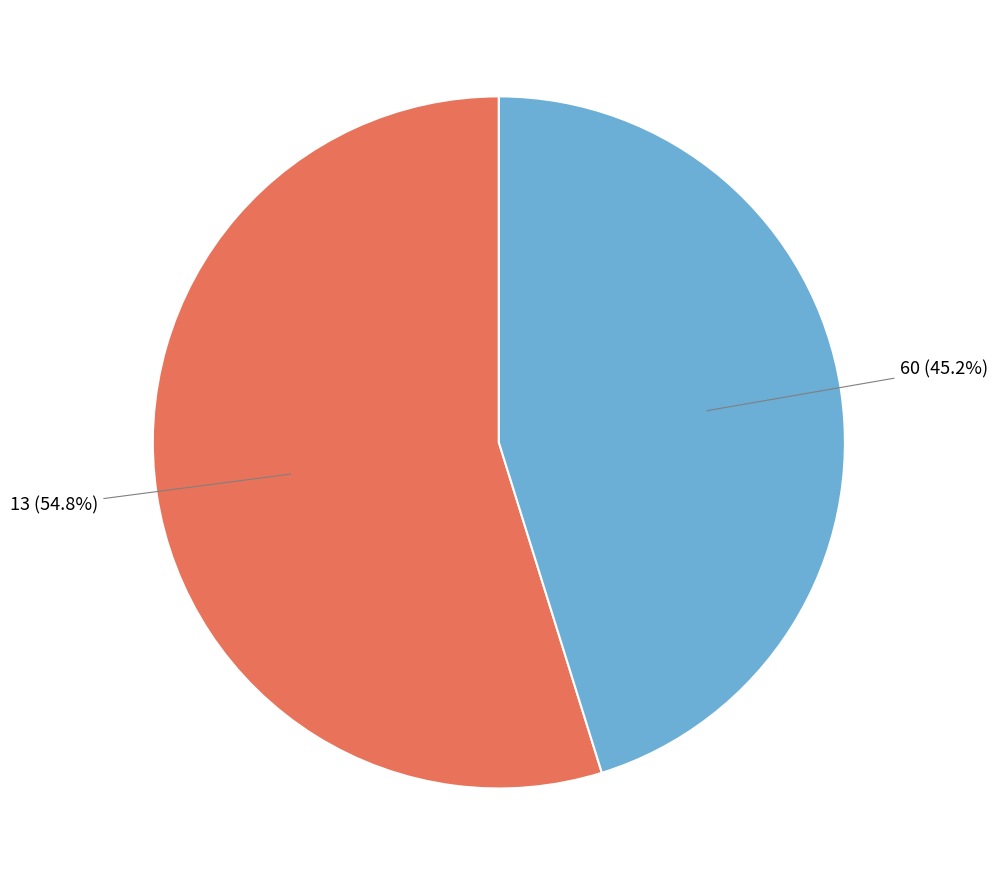

Is there a majority slice in this chart?

Yes